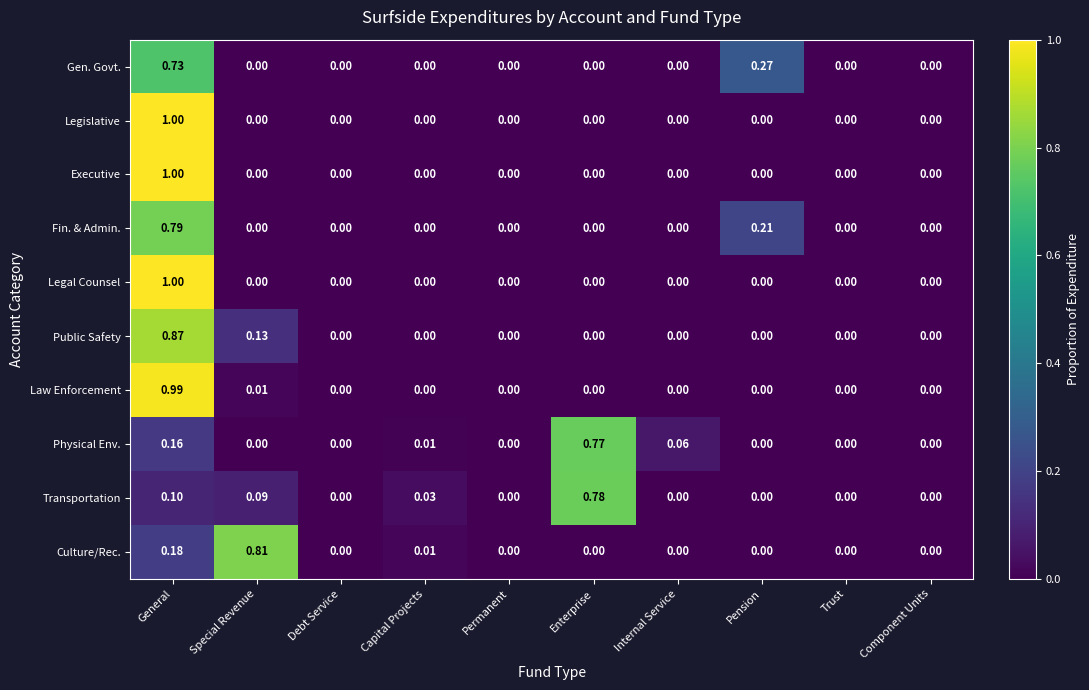

How many distinct data groups are displayed?

10